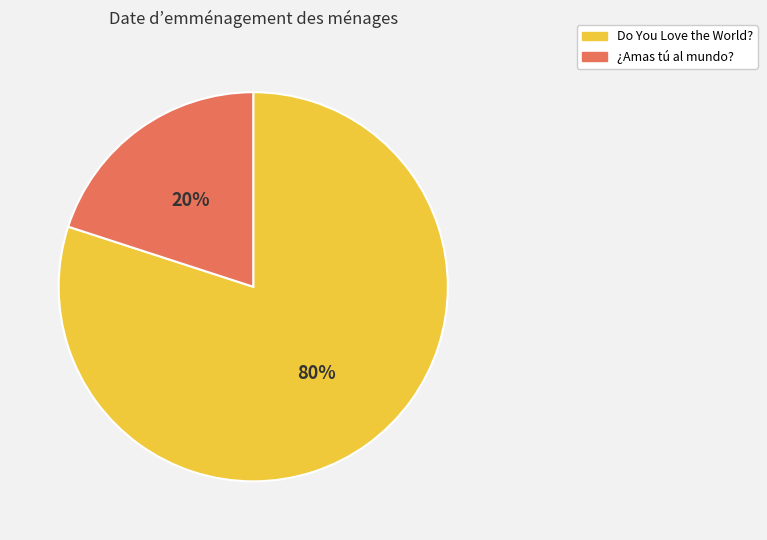

To the nearest percent, what portion does ¿Amas tú al mundo? represent?

20%